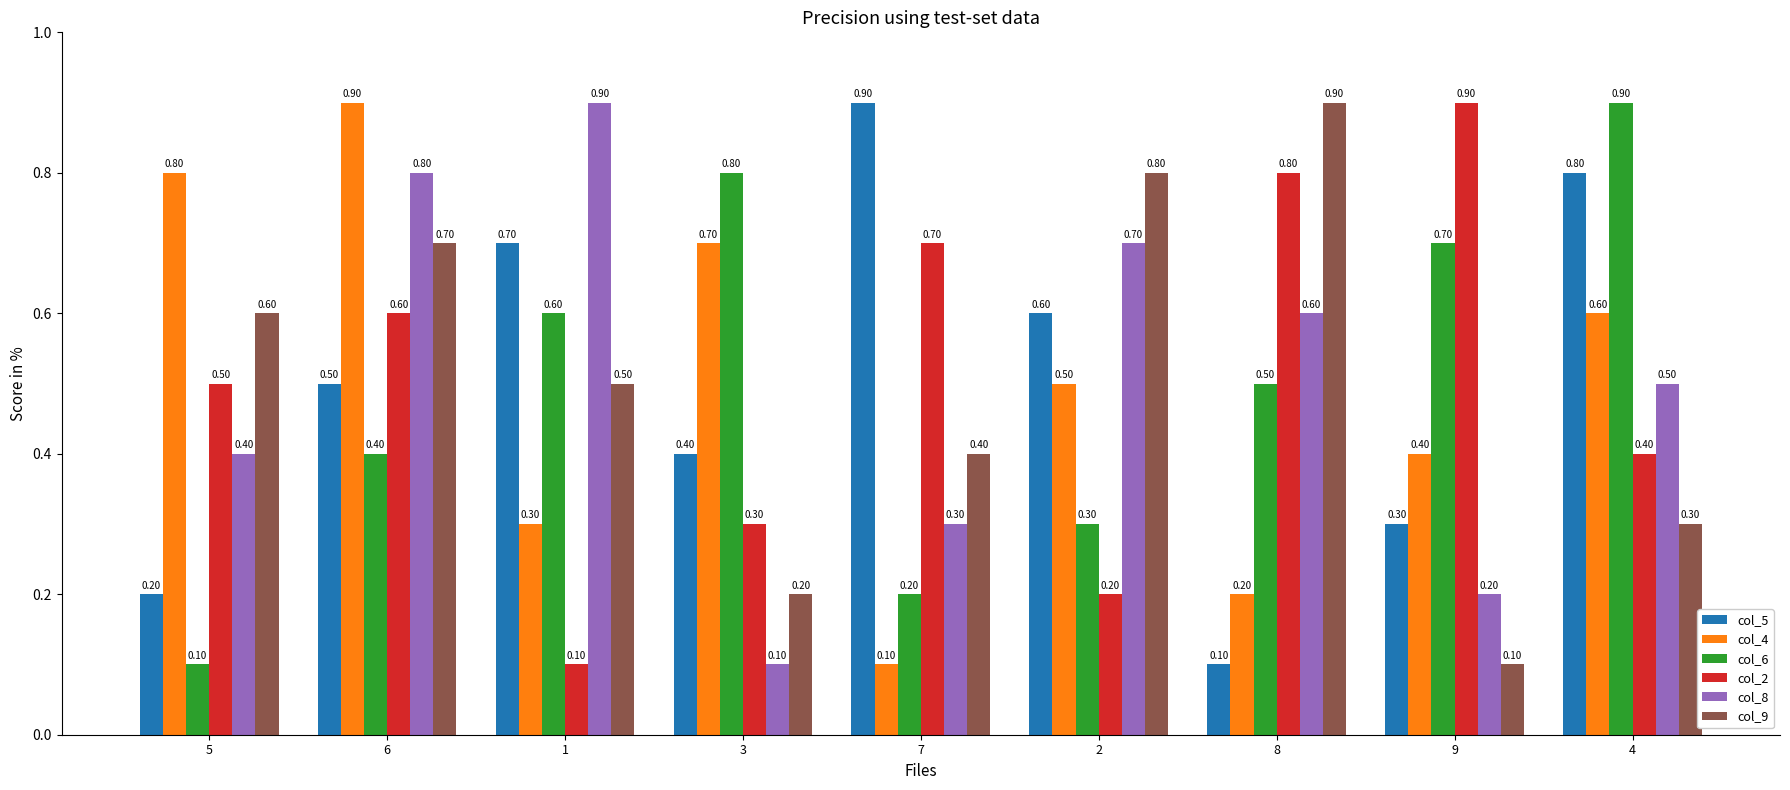

What is the label of the 4th bar from the left?

3